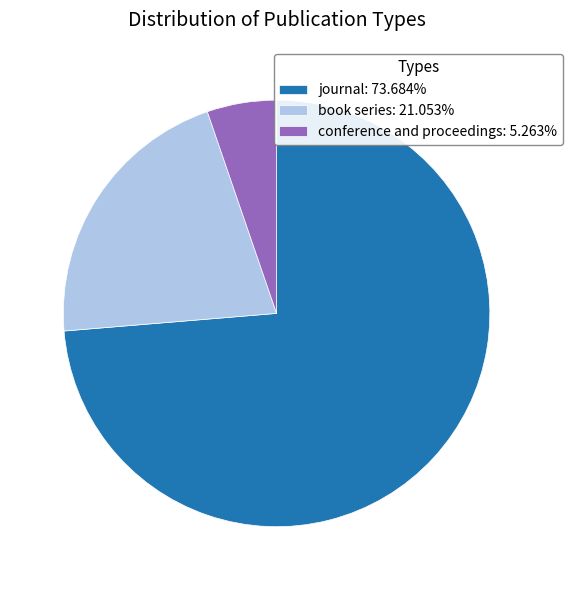

Do journal: 73.684% and conference and proceedings: 5.263% together represent more than half of the pie?

Yes